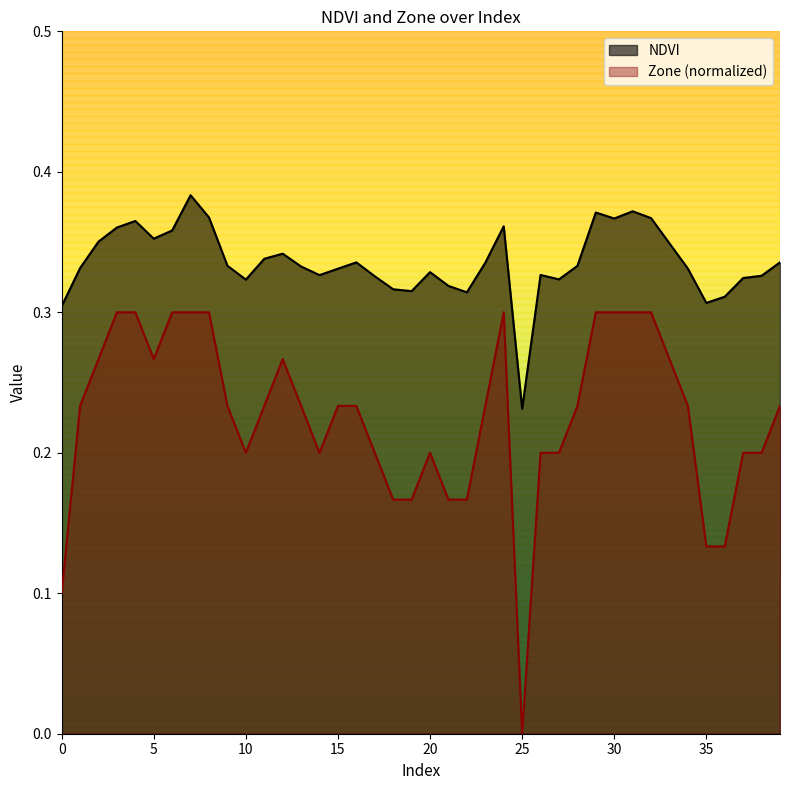

Where is the first local maximum for NDVI?

4